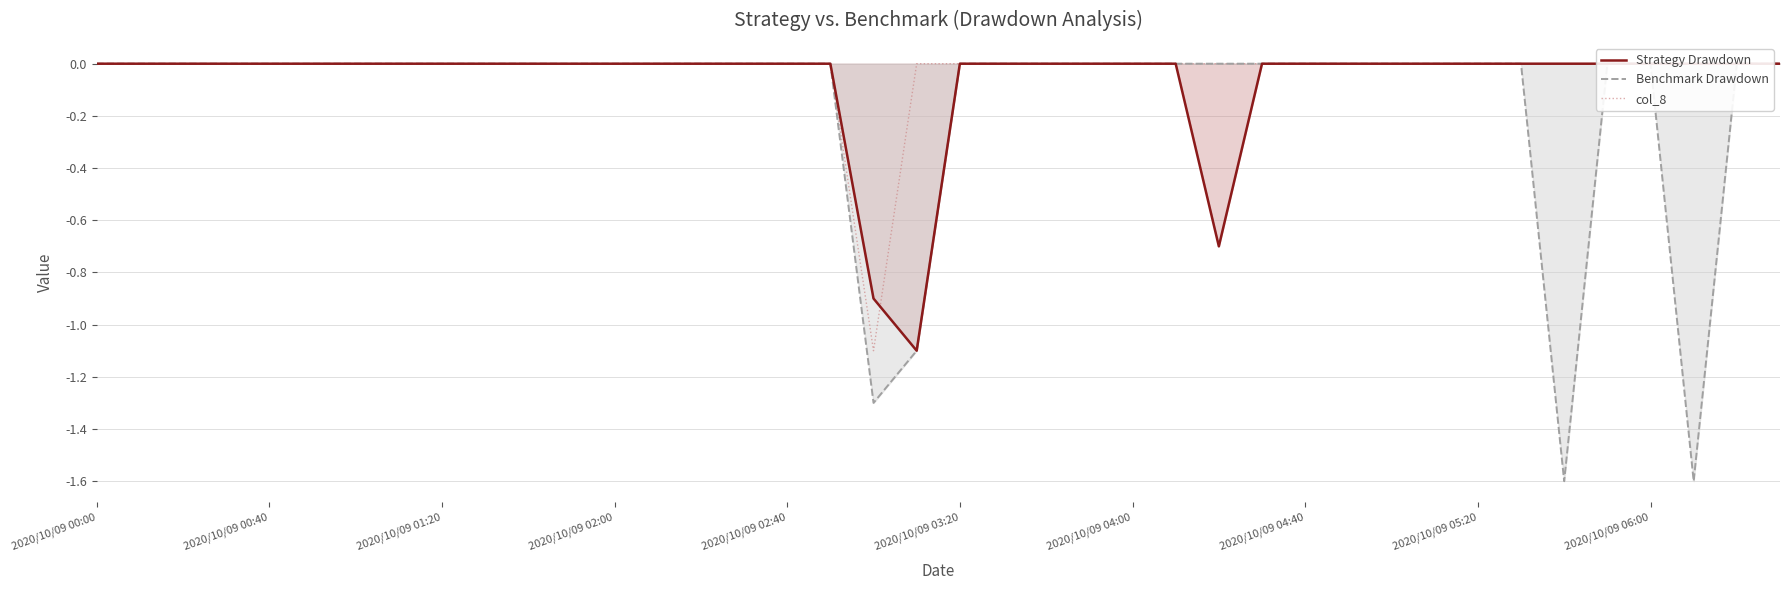

Reading right to left, what are all the values shown in this chart?

Strategy Drawdown: 0.0	0.0	0.0	0.0	0.0	0.0	0.0	0.0	0.0	0.0	0.0	0.0	0.0	-0.7	0.0	0.0	0.0	0.0	0.0	0.0	-1.1	-0.9	0.0	0.0	0.0	0.0	0.0	0.0	0.0	0.0	0.0	0.0	0.0	0.0	0.0	0.0	0.0	0.0	0.0	0.0
Benchmark Drawdown: 0.0	0.0	-1.6	0.0	0.0	-1.6	0.0	0.0	0.0	0.0	0.0	0.0	0.0	0.0	0.0	0.0	0.0	0.0	0.0	0.0	-1.1	-1.3	0.0	0.0	0.0	0.0	0.0	0.0	0.0	0.0	0.0	0.0	0.0	0.0	0.0	0.0	0.0	0.0	0.0	0.0
col_8: 0.0	0.0	0.0	0.0	0.0	0.0	0.0	0.0	0.0	0.0	0.0	0.0	0.0	0.0	0.0	0.0	0.0	0.0	0.0	0.0	0.0	-1.1	0.0	0.0	0.0	0.0	0.0	0.0	0.0	0.0	0.0	0.0	0.0	0.0	0.0	0.0	0.0	0.0	0.0	0.0